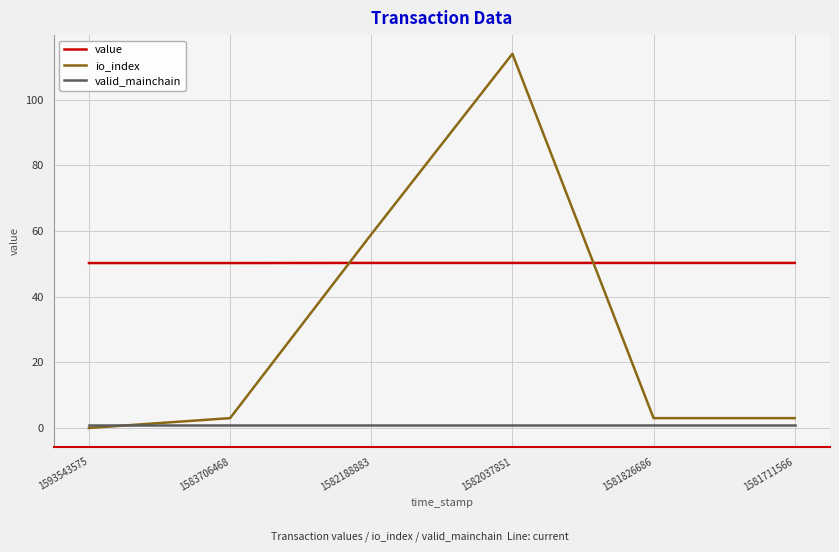

At which category does the chart reach its peak across all series?

1582037851